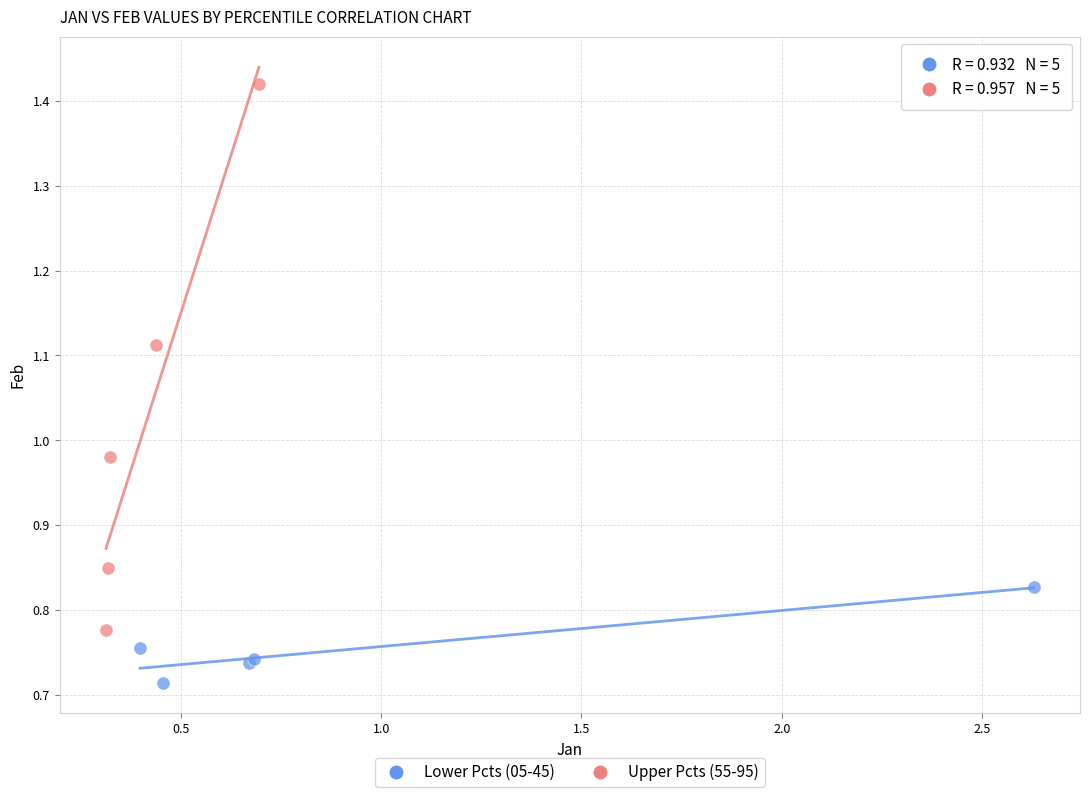

Which series contains the highest Y value?

Upper Pcts (55-95)